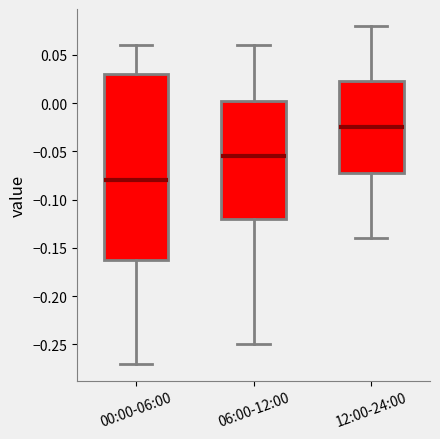

Reading left to right, read every box against the y-axis: the position of its median line, the range the box covers, and the ends of its whiskers. The values are not printed on the chart, so give them approximately, as read against the axis.

00:00-06:00: median -0.080, box -0.160 to 0.030, whiskers -0.270 to 0.060
06:00-12:00: median -0.055, box -0.120 to 0.005, whiskers -0.250 to 0.060
12:00-24:00: median -0.025, box -0.070 to 0.025, whiskers -0.140 to 0.080